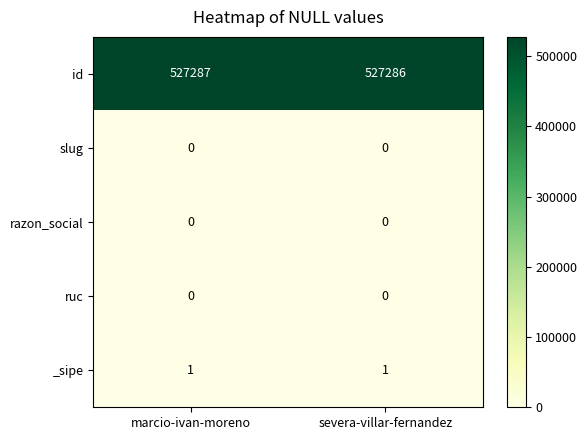

Reading left to right, list all the values displayed in this chart.

id: 527287	527286
slug: 0	0
razon_social: 0	0
ruc: 0	0
_sipe: 1	1